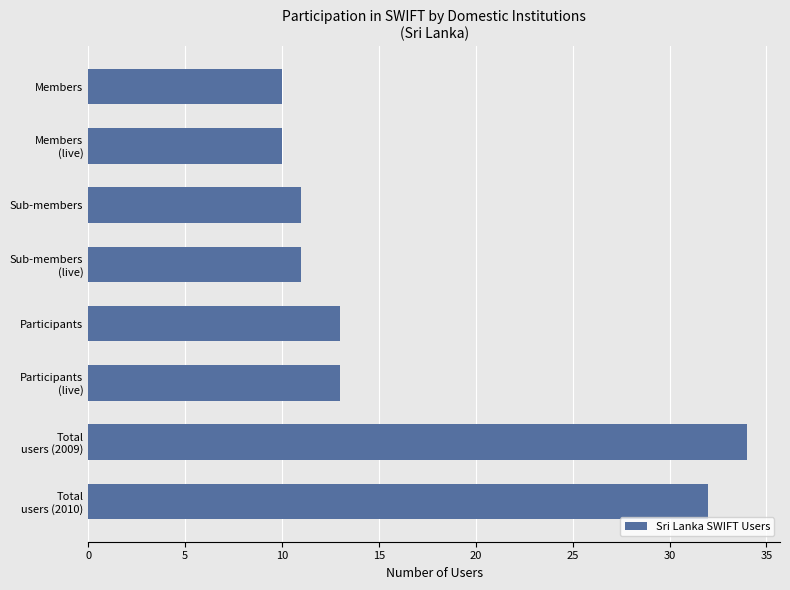

Reading top to bottom, extract all data points from this chart.

10	10	11	11	13	13	34	32